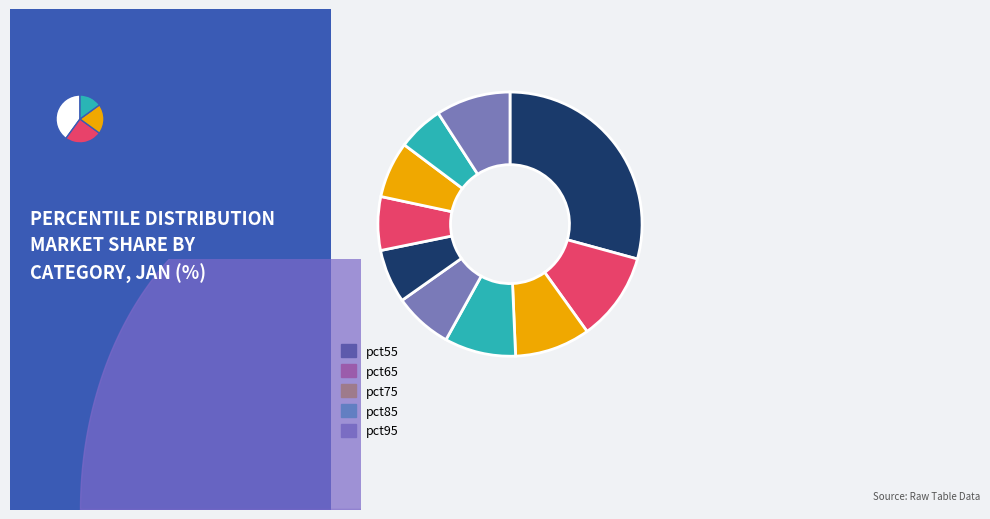

Rank the categories by value from highest to lowest.

pct05, pct15, pct25, pct95, pct35, pct45, pct75, pct55, pct65, pct85